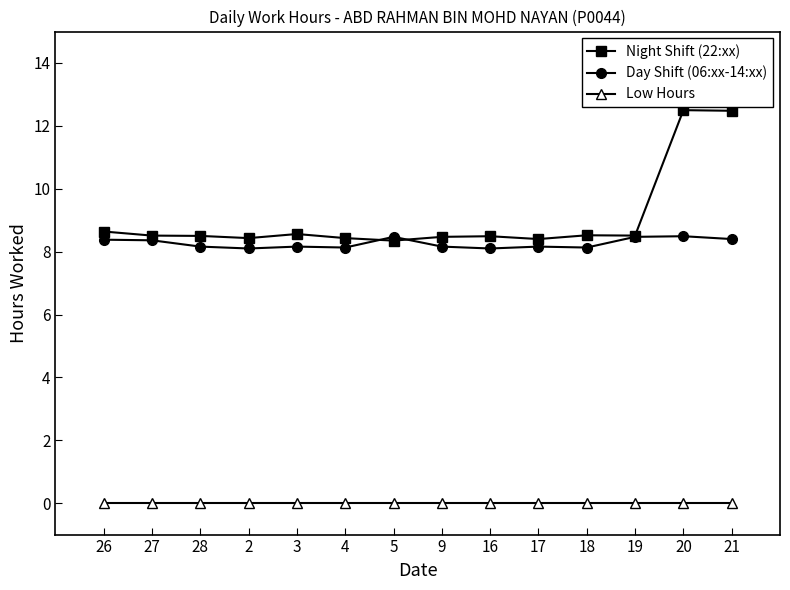

True or false: Night Shift (22:xx) has more than 1 points higher than both neighbors.

True